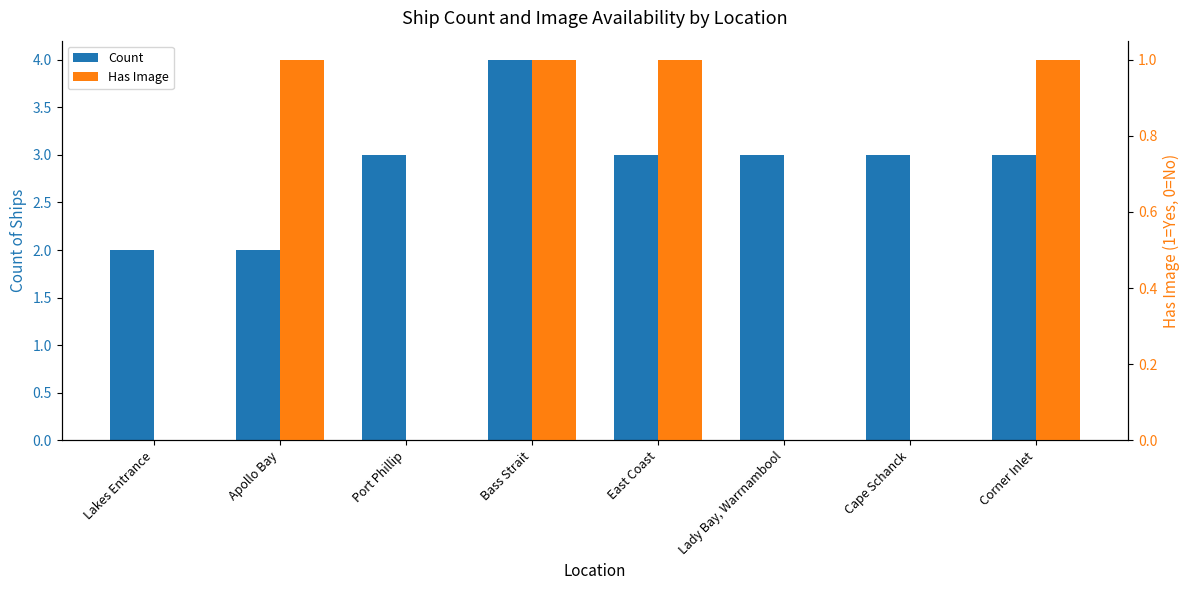

How many positive values does the Has Image series have?

4